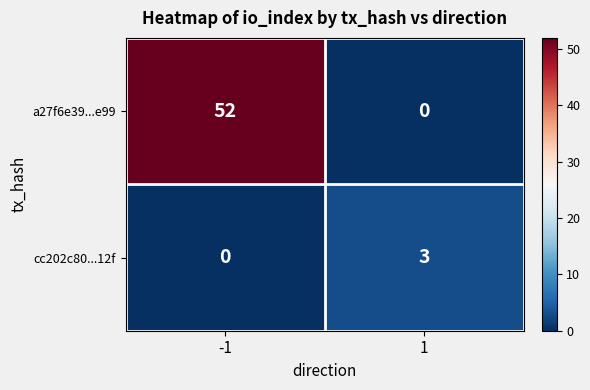

How many categories are shown in the chart?

2